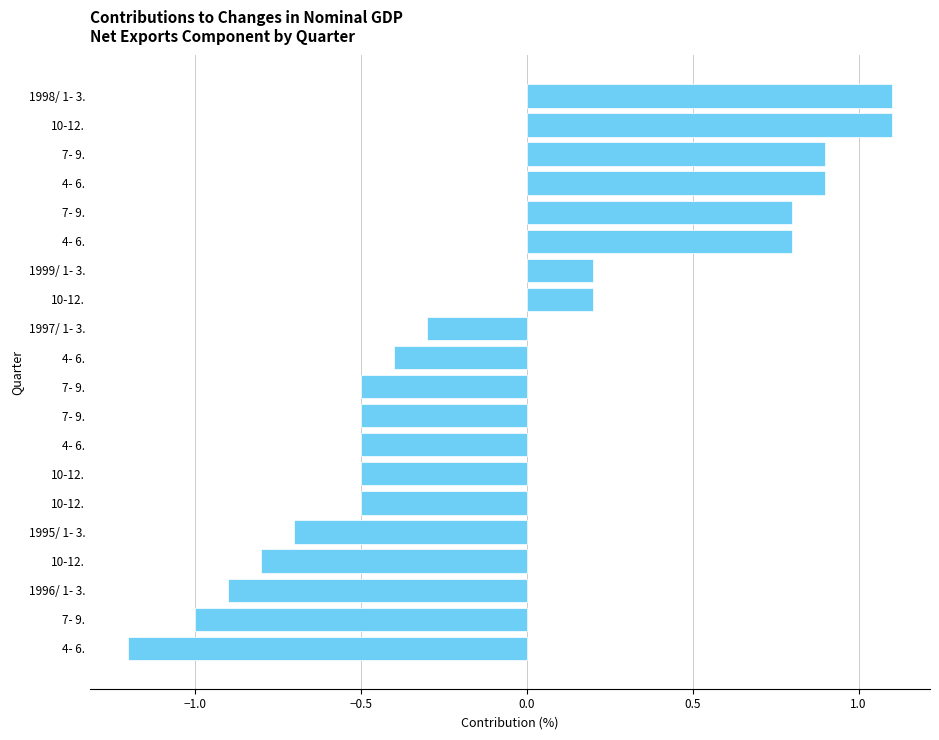

Are the bars horizontal?

Yes